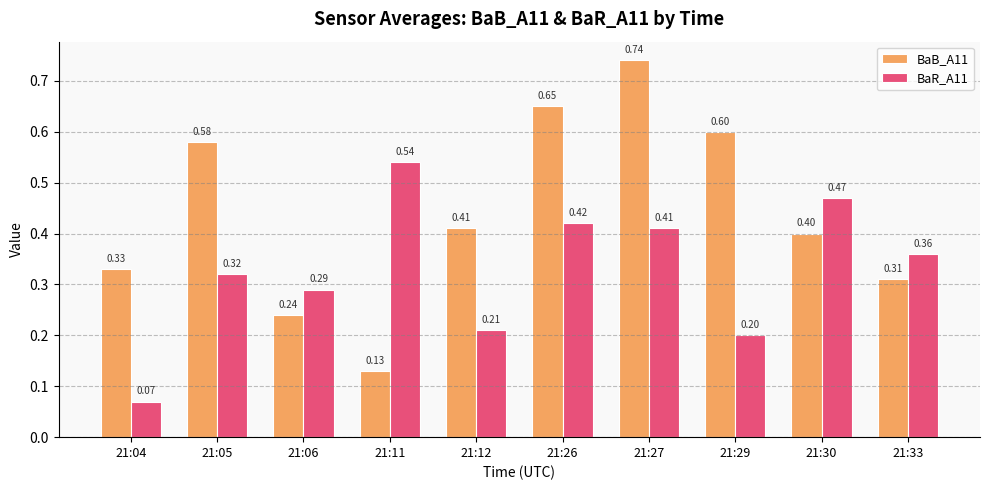

List the series in order of their overall mean, lowest first.

BaR_A11, BaB_A11